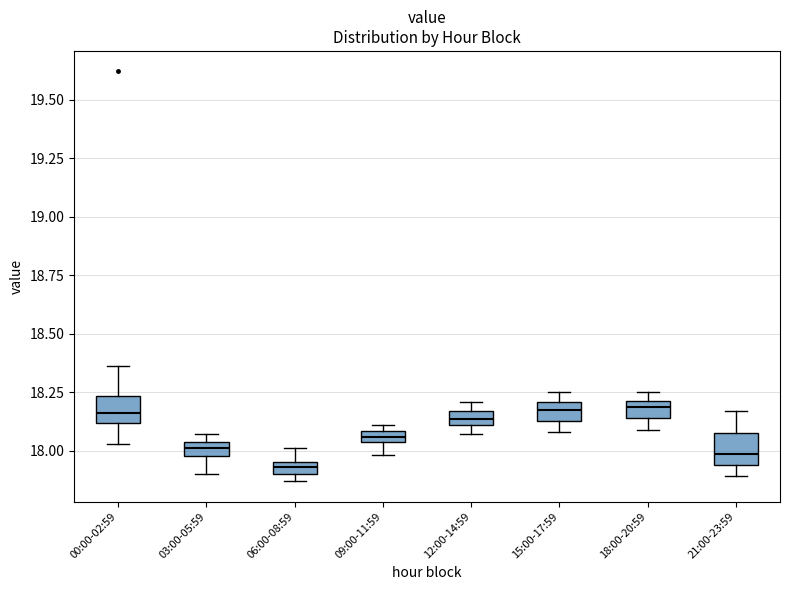

Which box has the lowest median line?

06:00-08:59